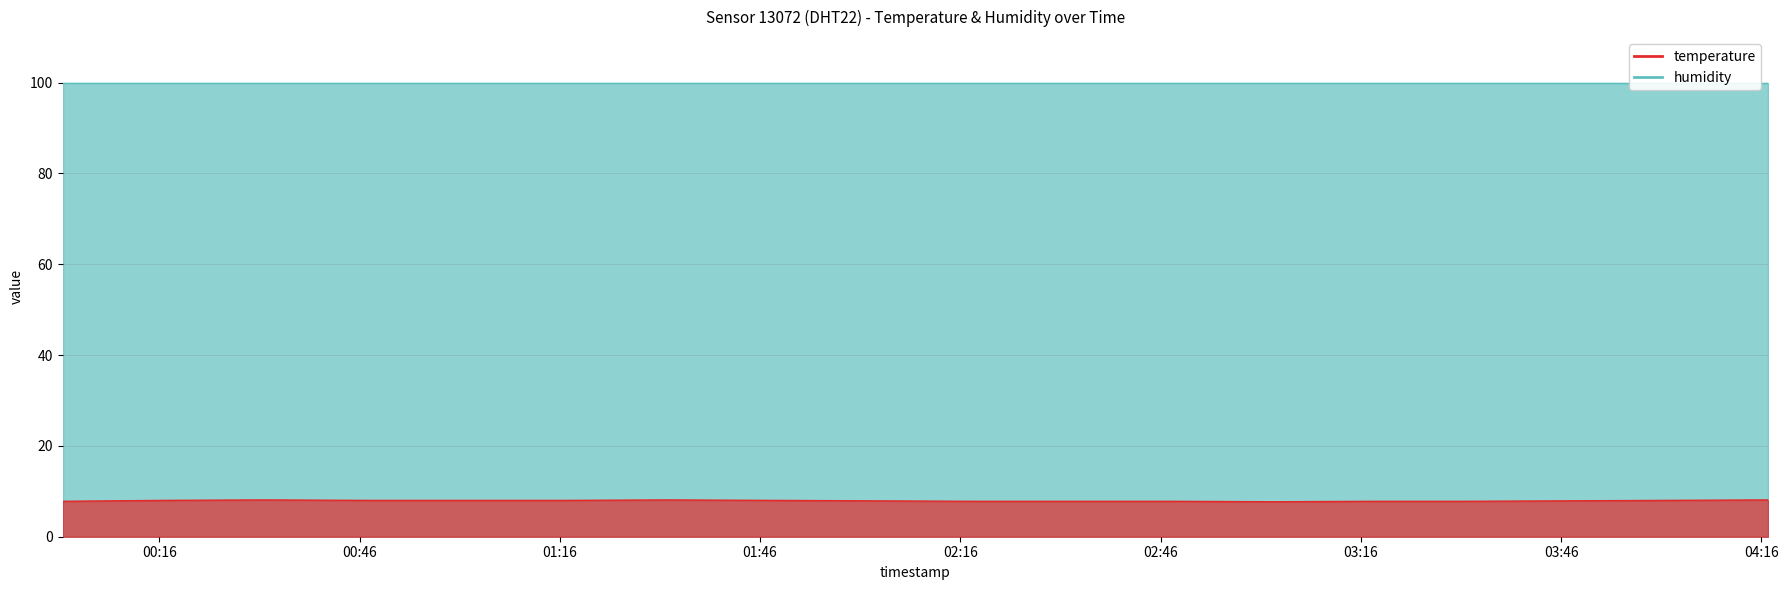

At which category does the data reach its first local valley?

2023-04-24T03:02:52